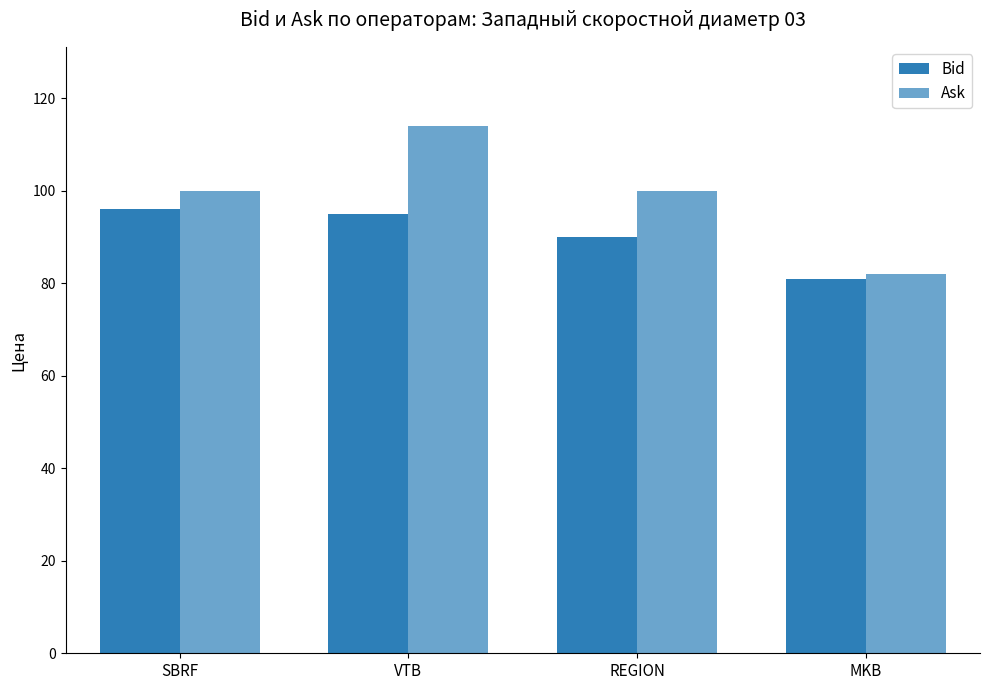

Is the value of Bid at REGION greater than the value of Ask at VTB?

No